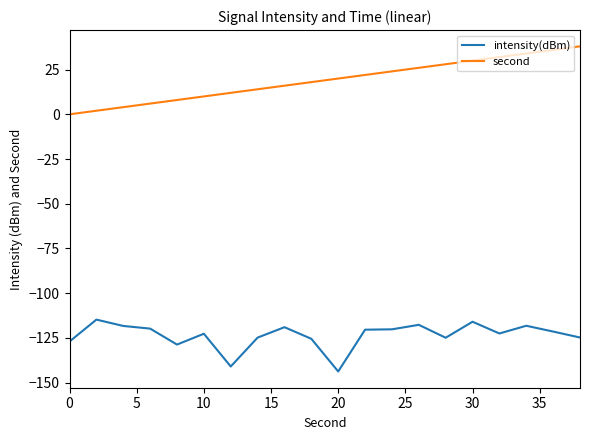

Which series has the largest total across all categories?

second